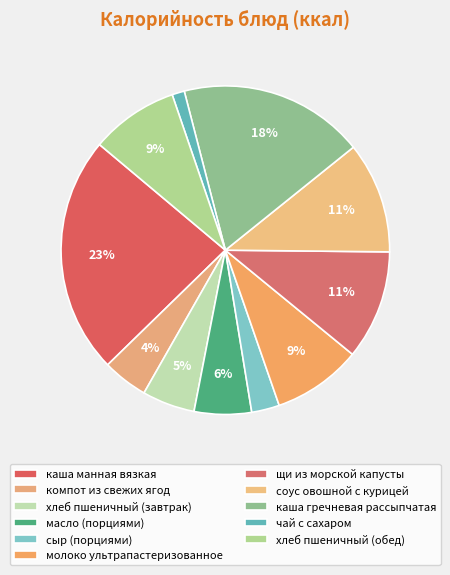

Rank the categories by value from highest to lowest.

каша манная вязкая, каша гречневая рассыпчатая, соус овошной с курицей, щи из морской капусты, молоко ультрапастеризованное, хлеб пшеничный (обед), масло (порциями), хлеб пшеничный (завтрак), компот из свежих ягод, сыр (порциями), чай с сахаром